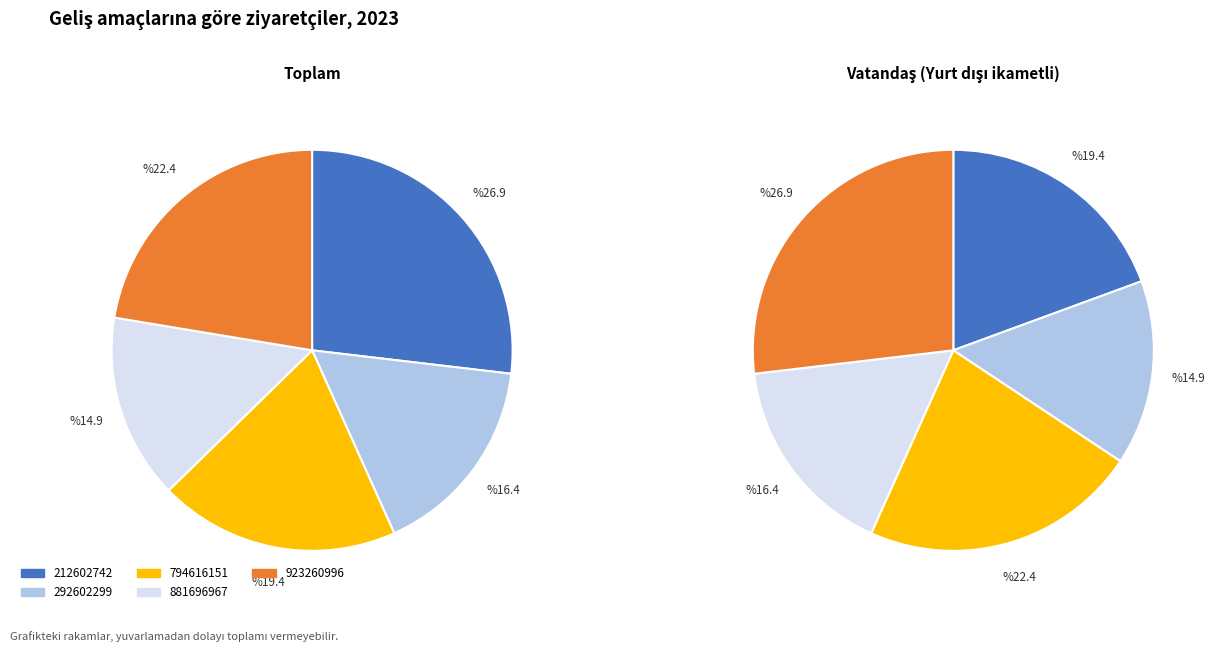

What percentage is the 881696967 slice, to the nearest percent?

15%